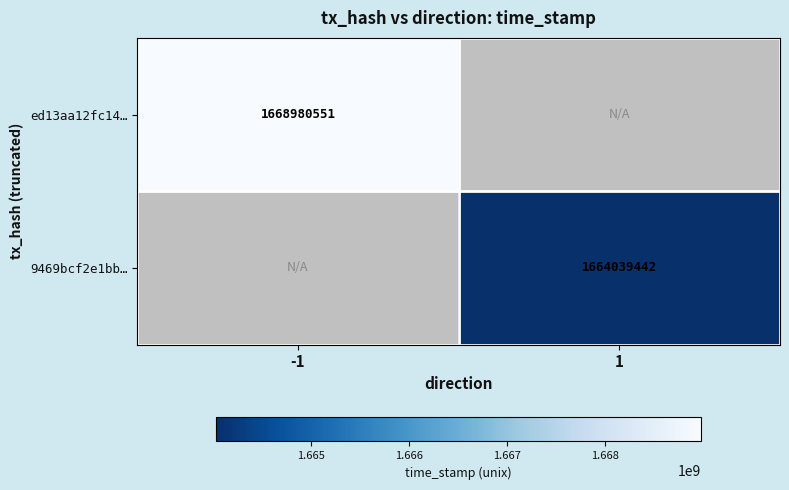

The value of ed13aa12fc14… at -1 is 1668980551. True or false?

True